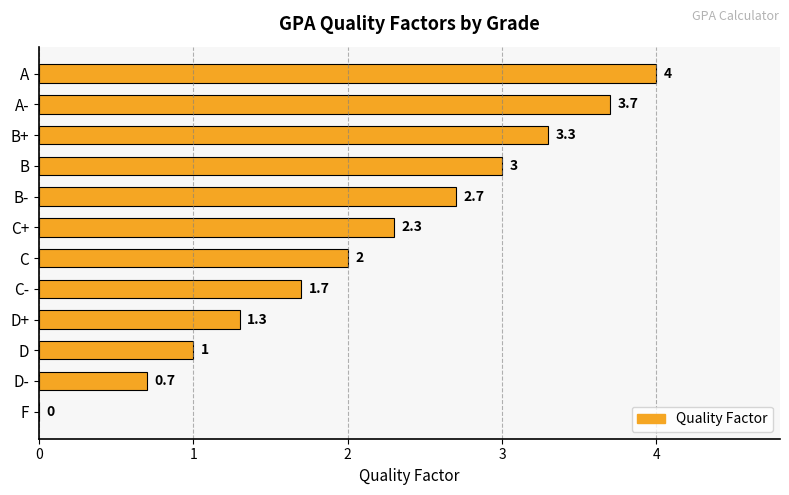

What is the average value?

2.1